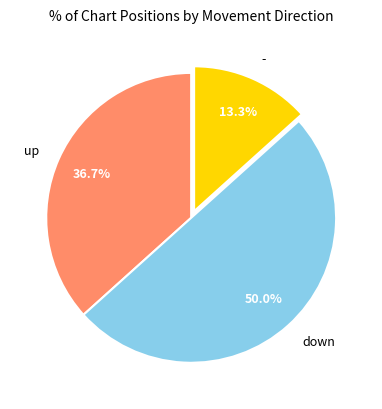

Rank the categories by value from highest to lowest.

down, up, -